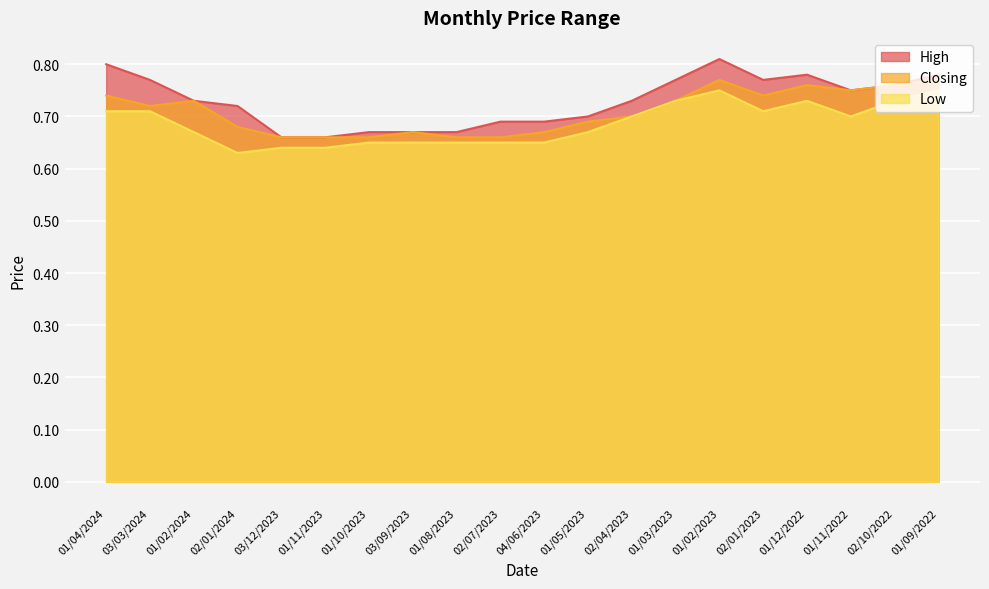

Rank the series by their average value, from lowest to highest.

Low, Closing, High